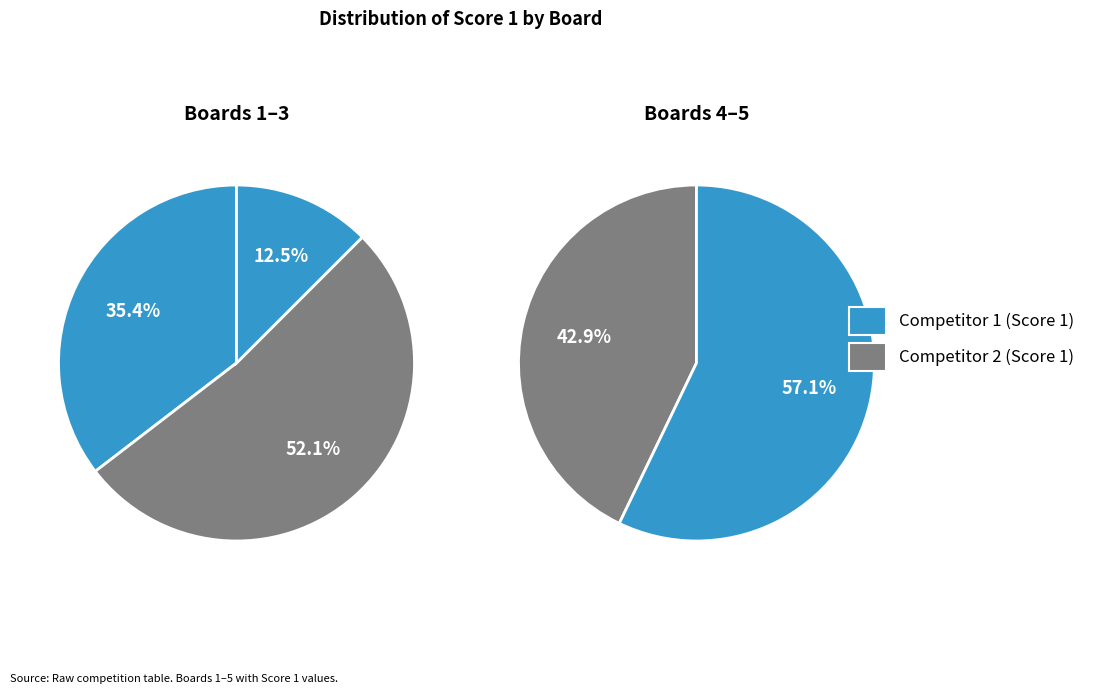

Does Board 4 account for over 50% of the chart?

No